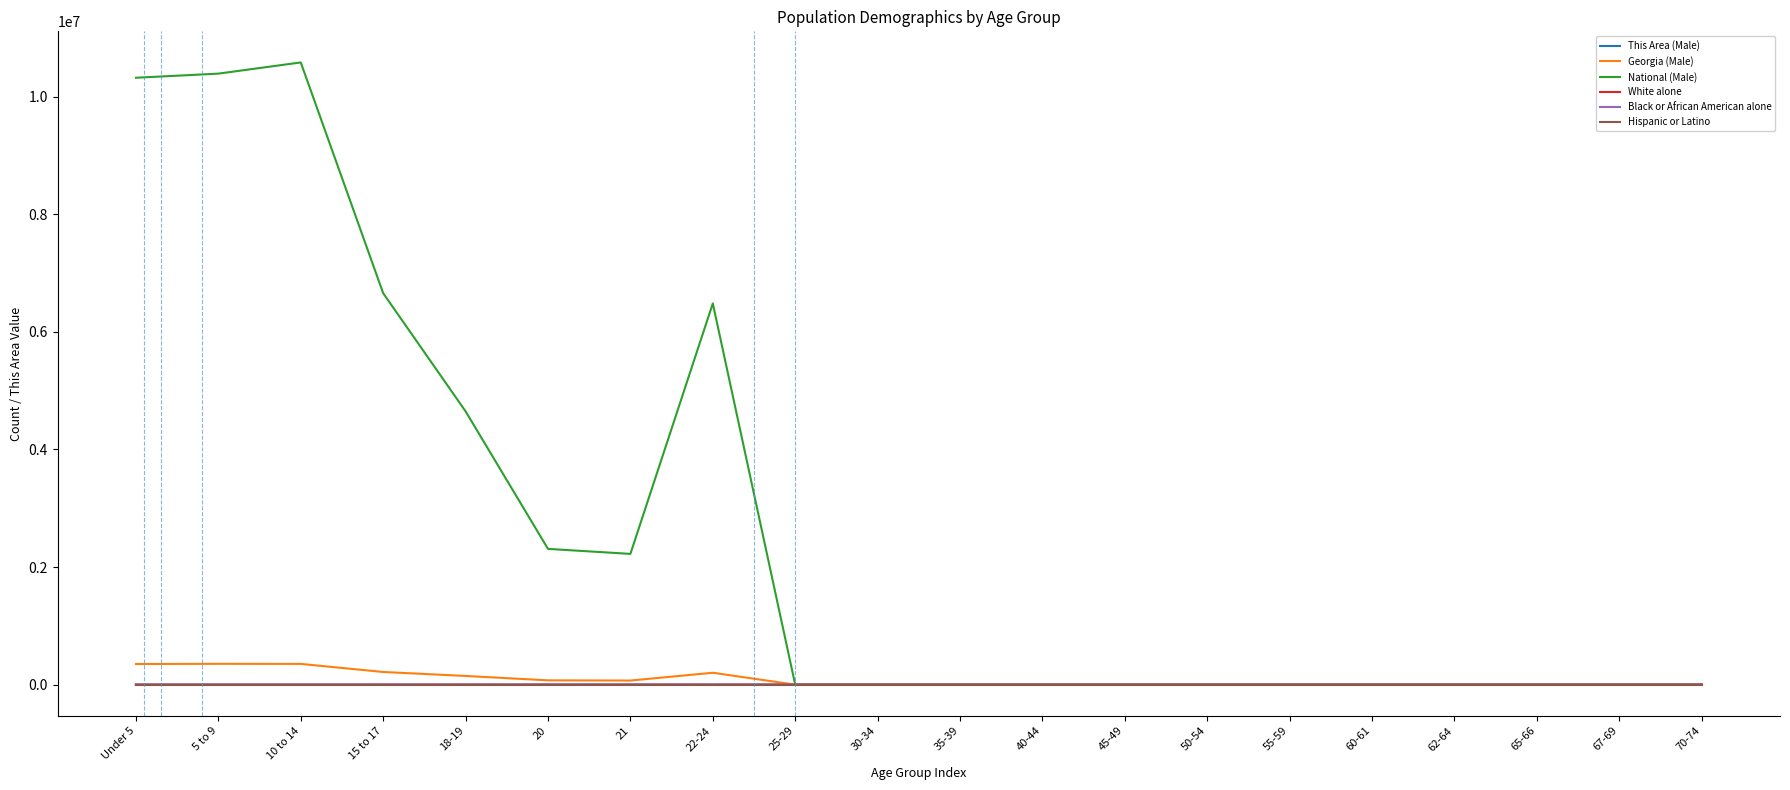

Which series has the largest total across all categories?

National (Male)